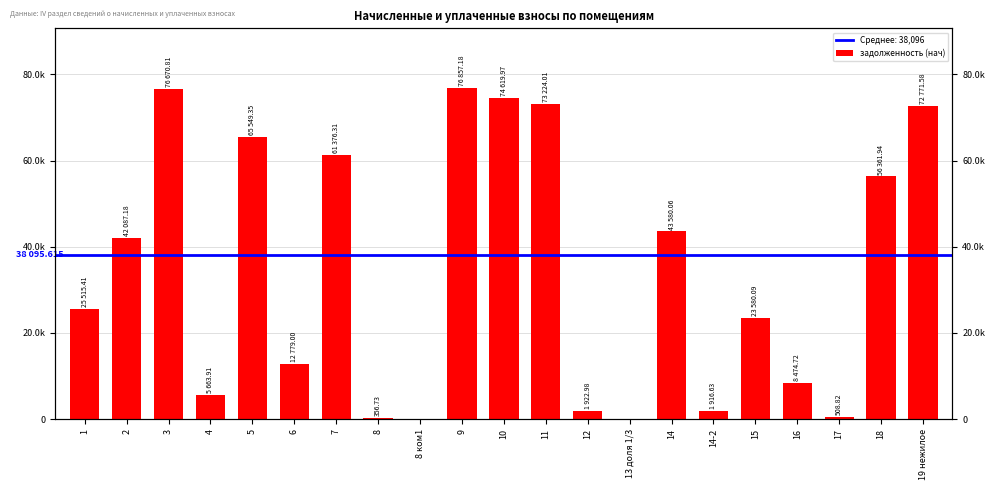

How many data points does each series have?

21